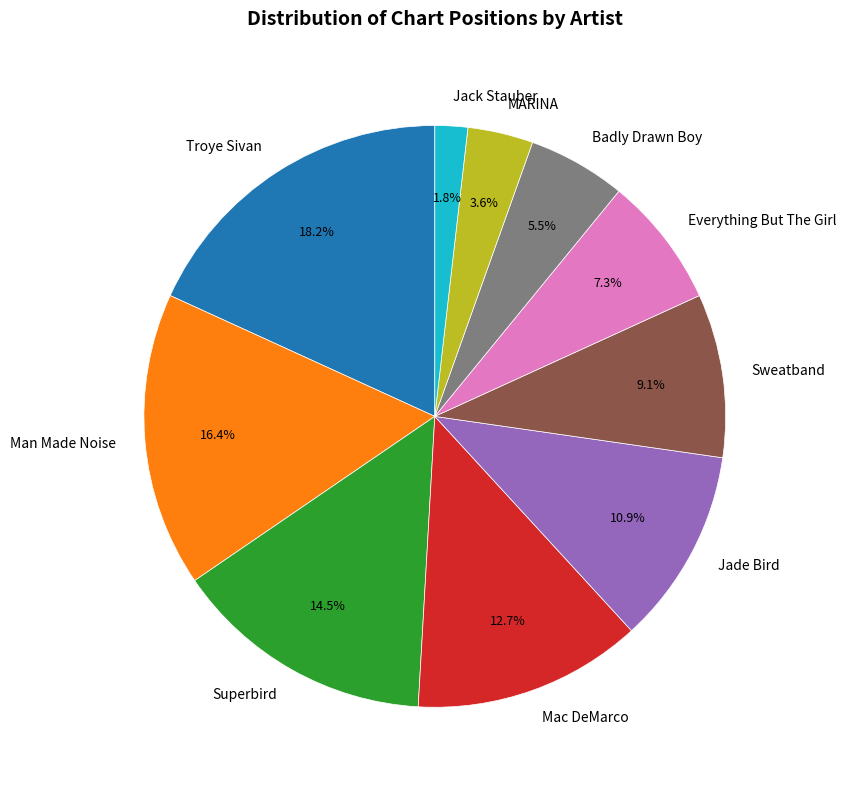

Between MARINA and Badly Drawn Boy, which is larger?

Badly Drawn Boy